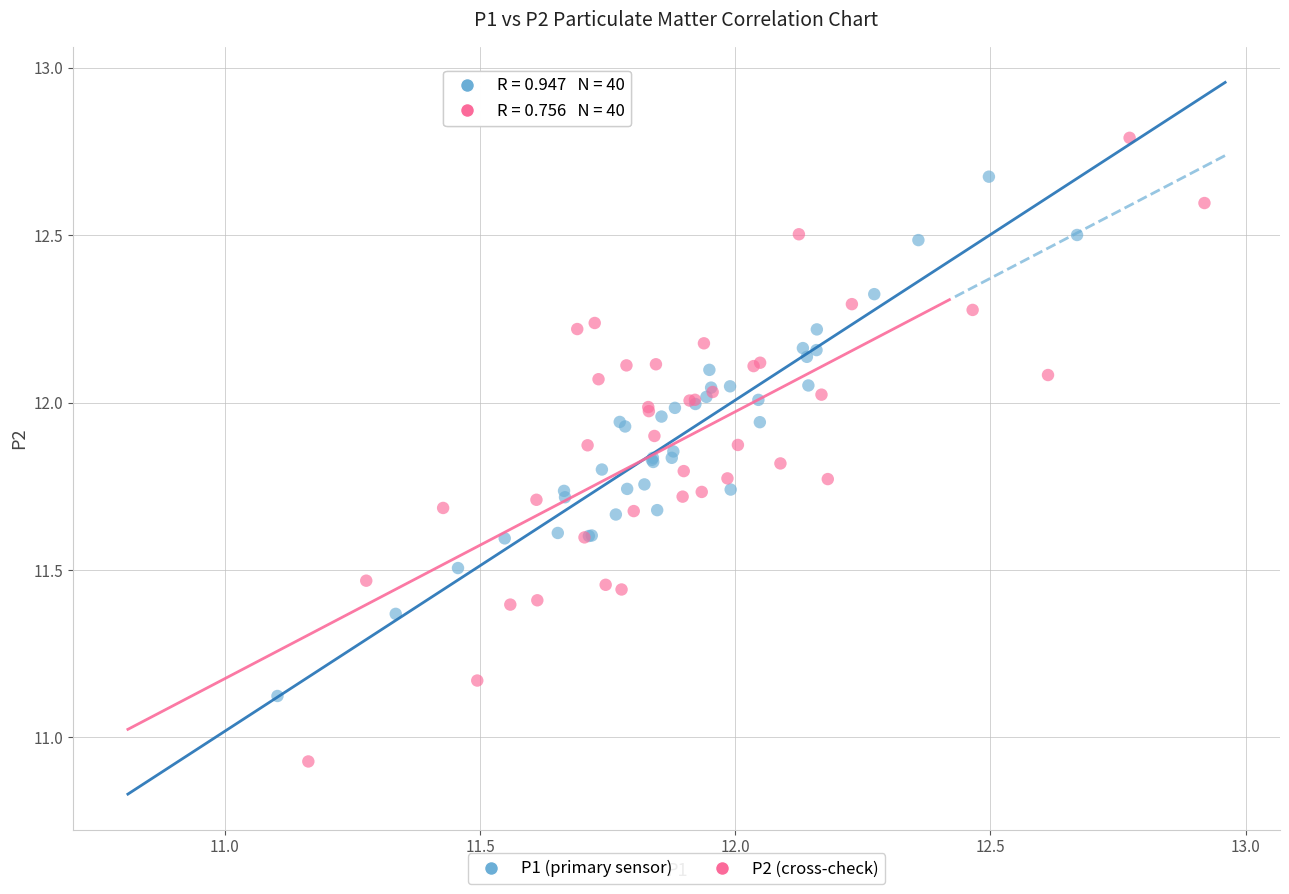

Which series contains the highest Y value?

P2 (cross-check)